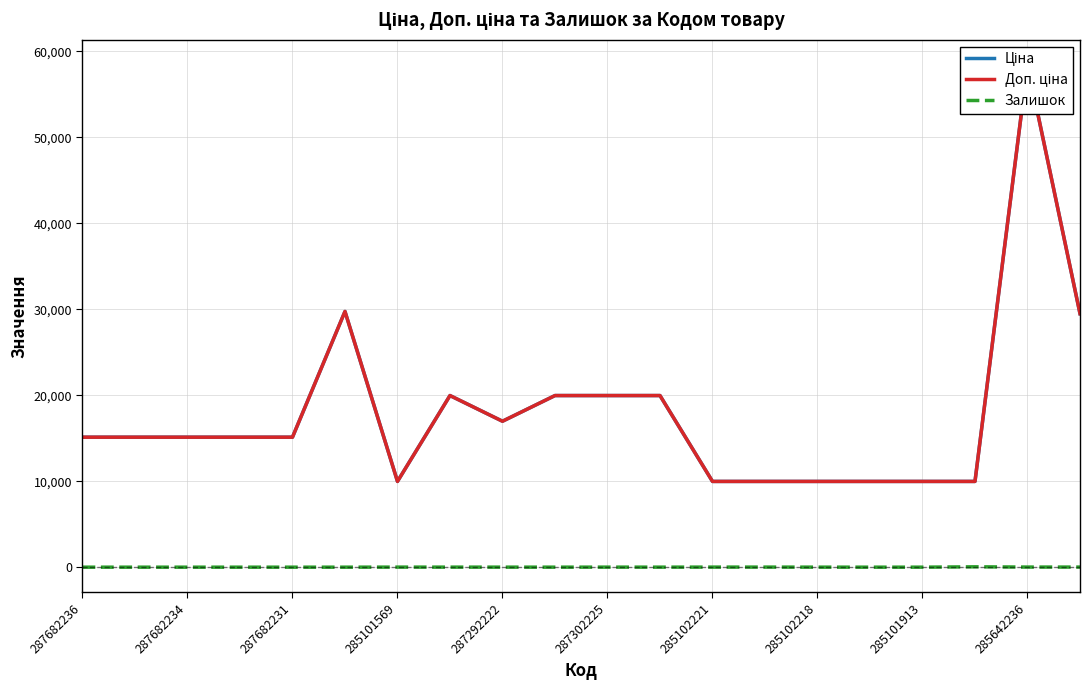

True or false: Залишок has a value of 3 at 285102218.

True